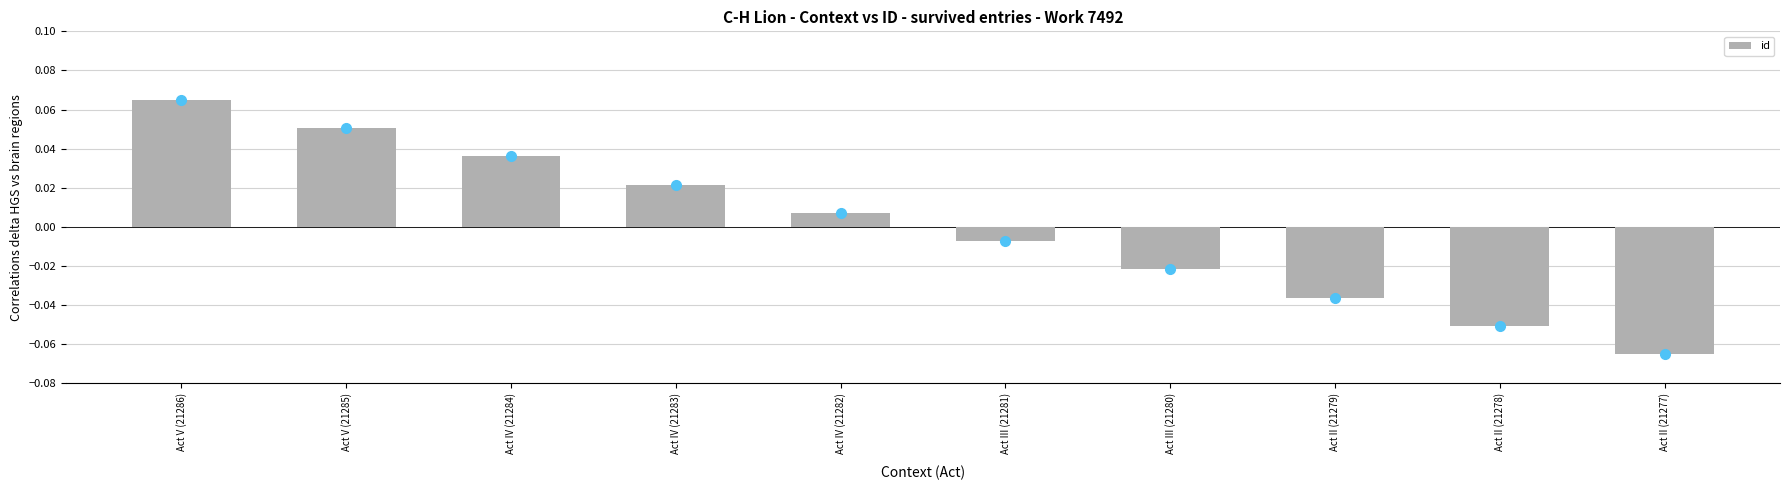

What is the label of the 6th bar from the left?

Act III (21281)